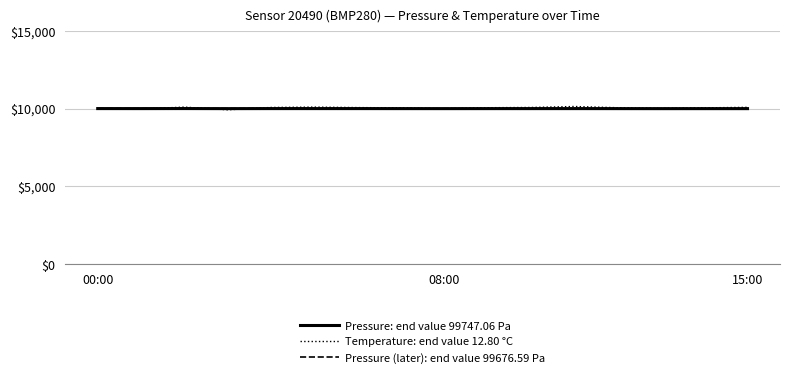

Which series has the largest range (max minus min)?

Temperature: end value 12.80 °C